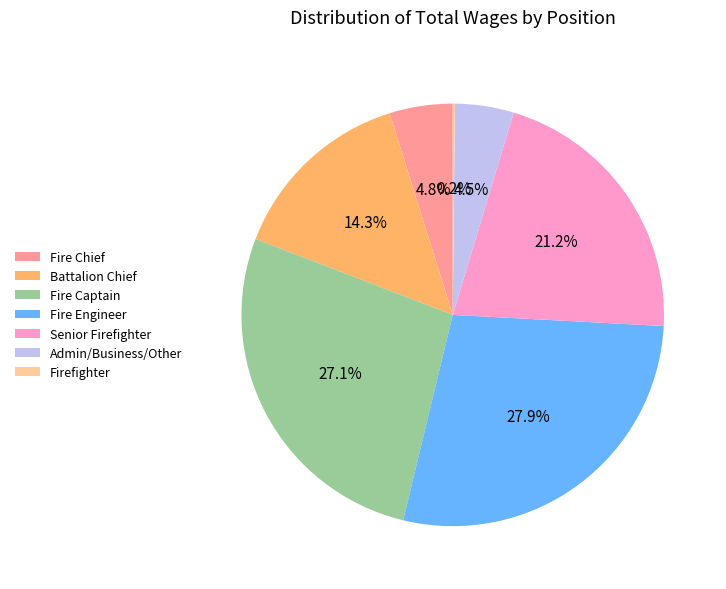

Do Fire Chief and Fire Engineer together represent more than half of the pie?

No